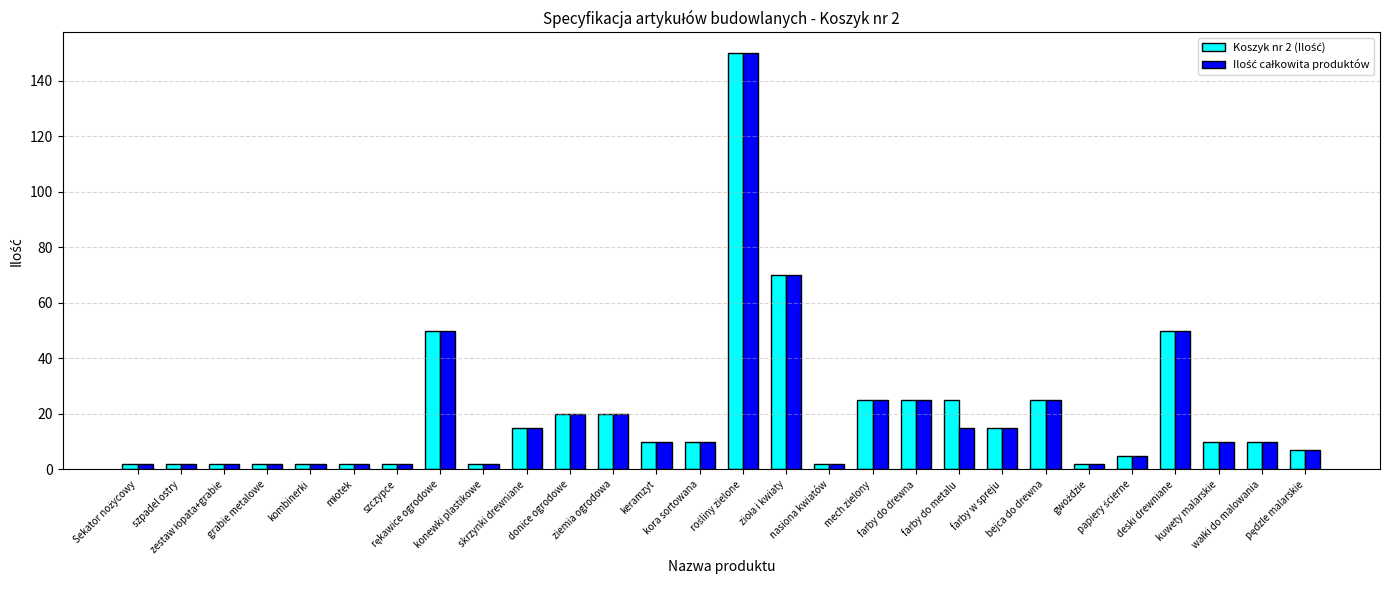

What is the maximum value shown in the chart?

150